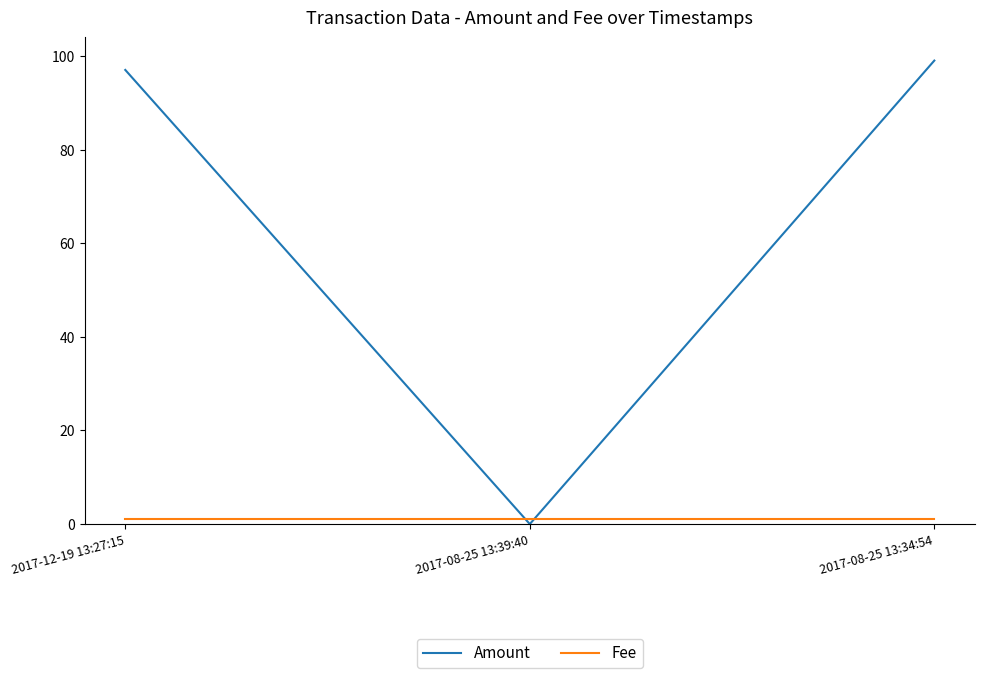

How many positive values does the Amount series have?

2